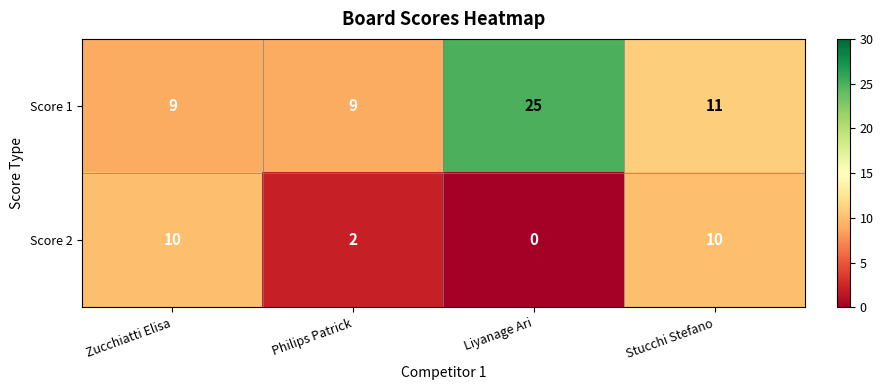

What is the total value across all series at Liyanage Ari?

25